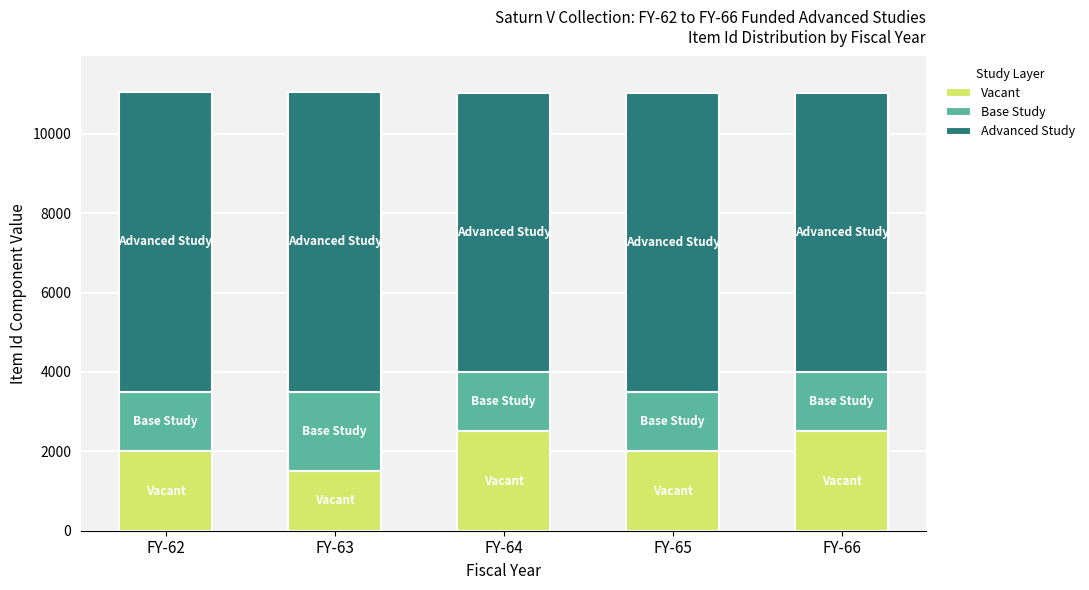

What is the total value across all series at FY-62?

11062